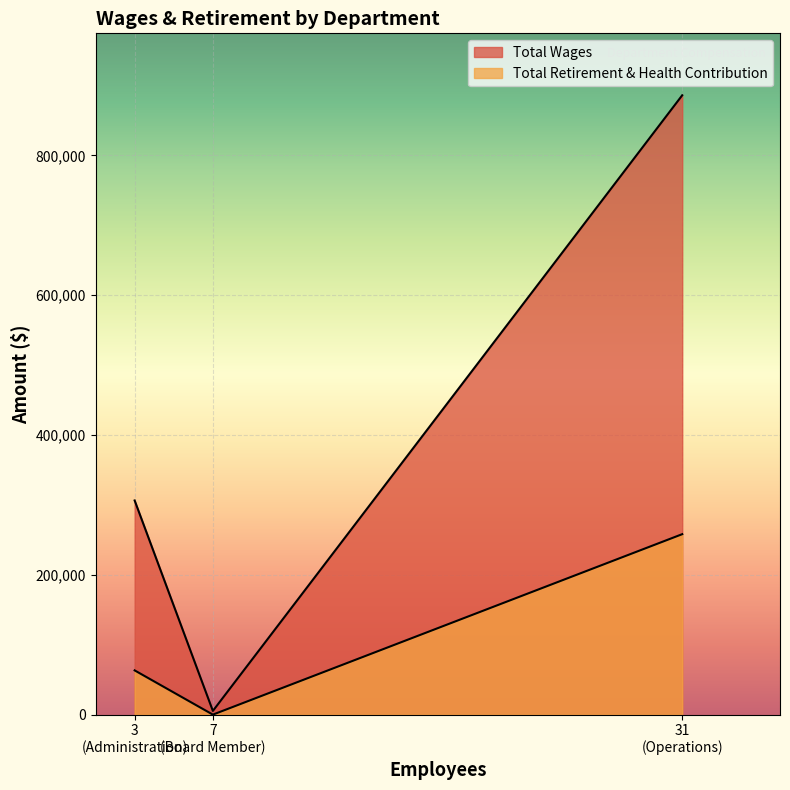

Count the number of categories in the chart.

3